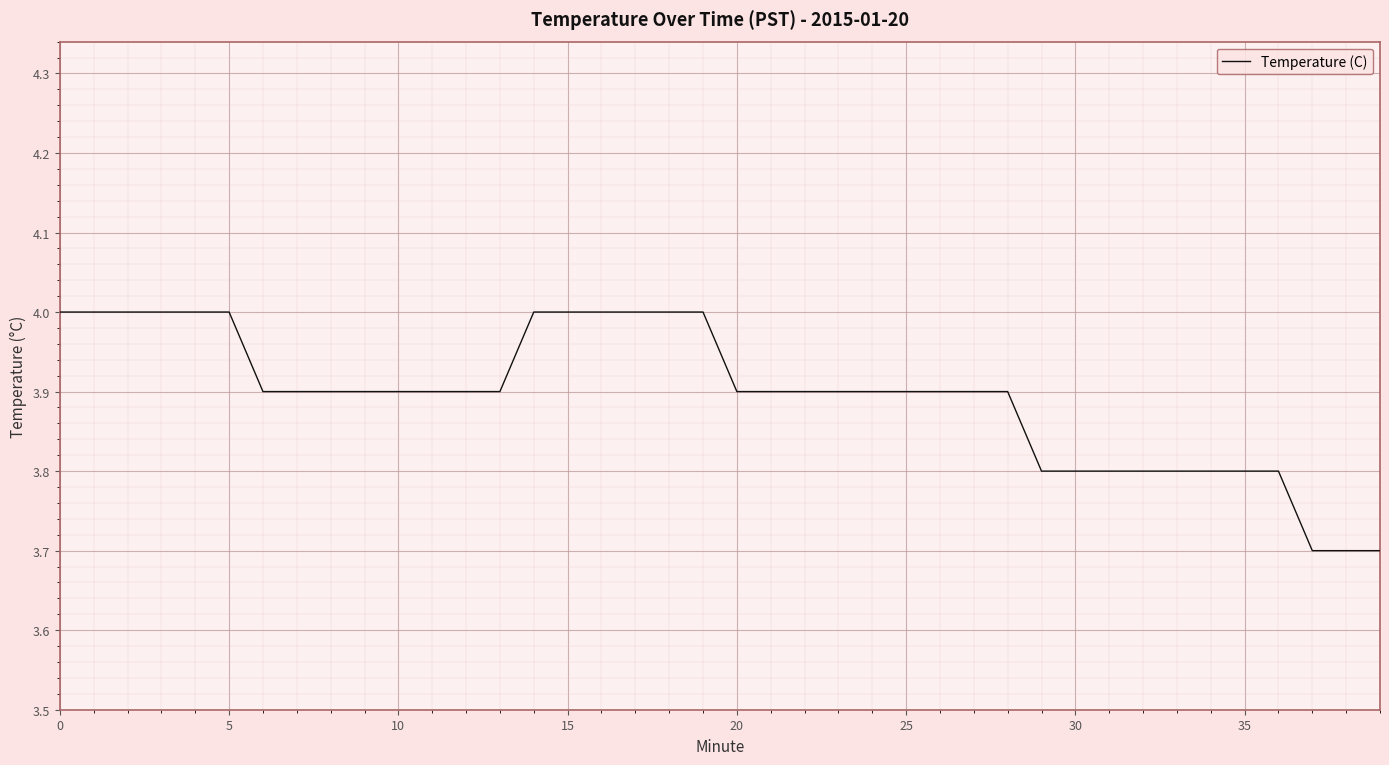

What is the difference between the maximum and minimum values?

0.3